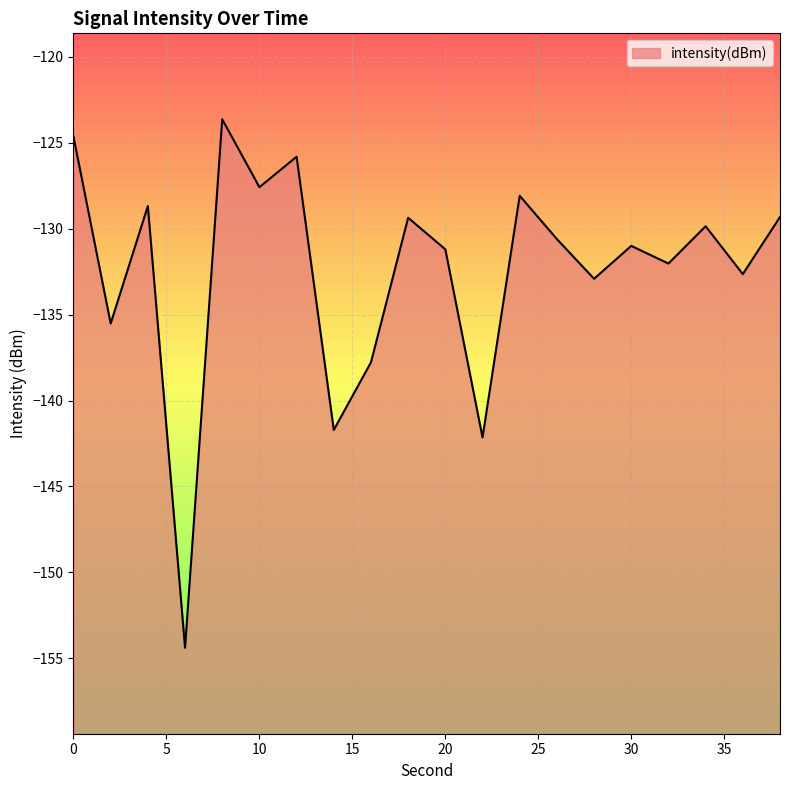

Does the chart display data point markers on the line(s)?

No